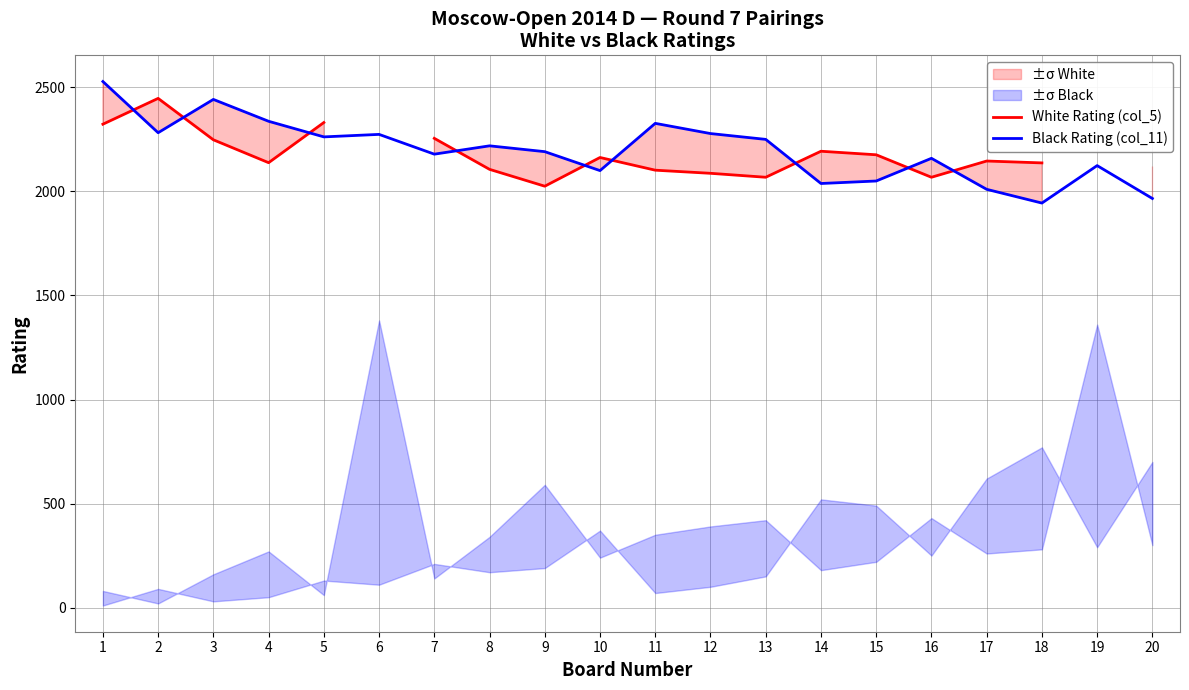

At which category is the sum across all series the highest?

1